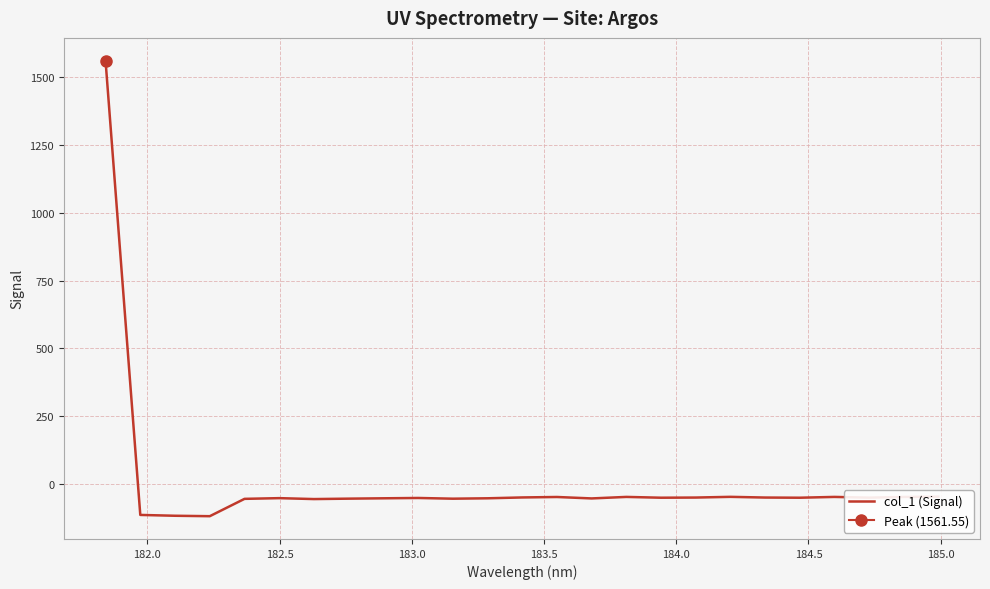

How many lines are shown in the chart?

1